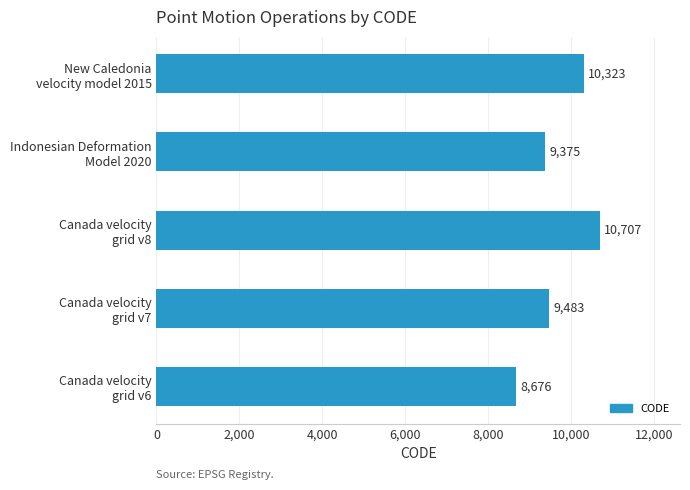

List the labels in order of value, smallest first.

Canada velocity
grid v6, Indonesian Deformation
Model 2020, Canada velocity
grid v7, New Caledonia
velocity model 2015, Canada velocity
grid v8